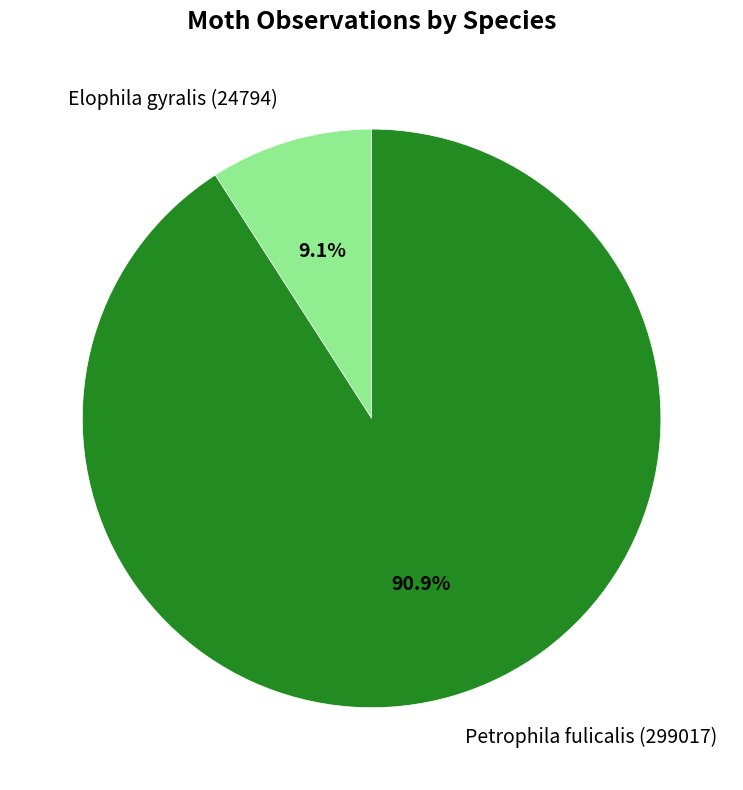

Approximately how many times larger is the value at Petrophila fulicalis (299017) compared to Elophila gyralis (24794)?

10.0